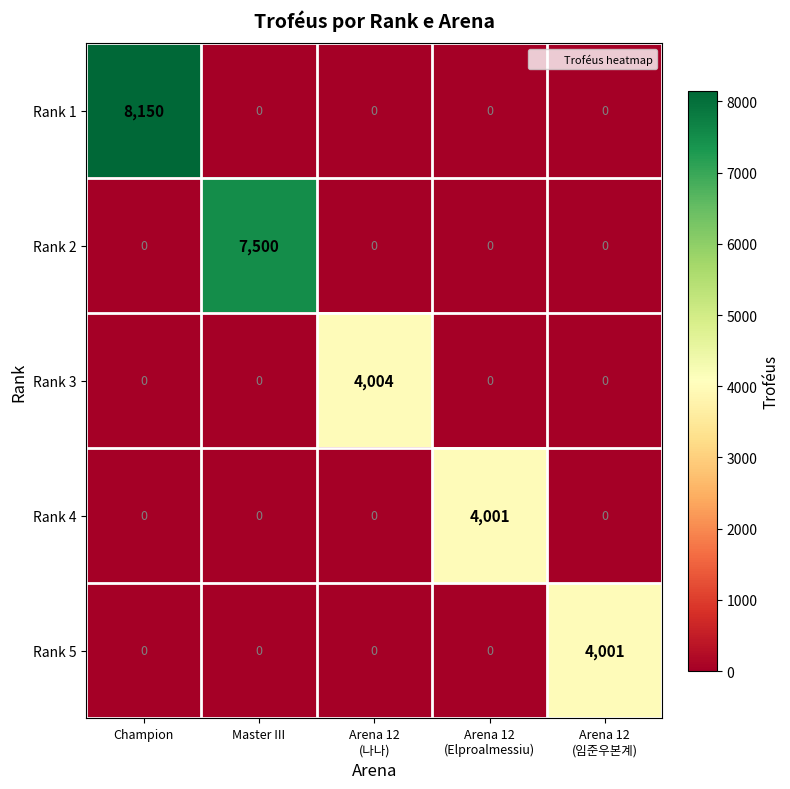

Which category has the highest value across all series?

Champion